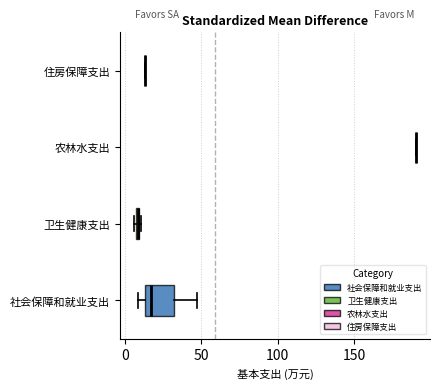

Which box is the widest, from its left edge to its right edge?

社会保障和就业支出